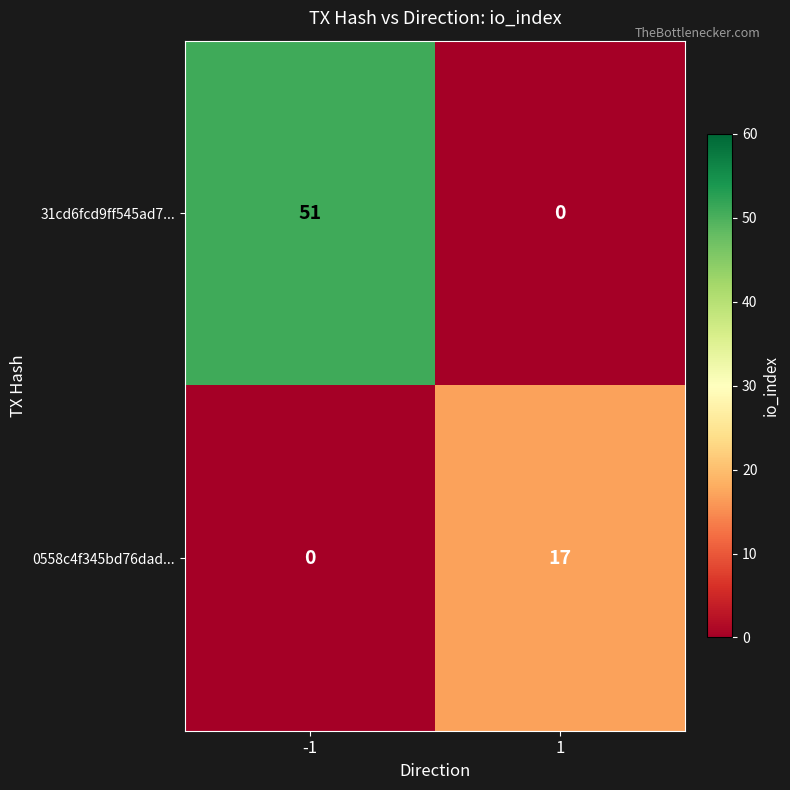

Which series has the widest spread of values?

31cd6fcd9ff545ad7...